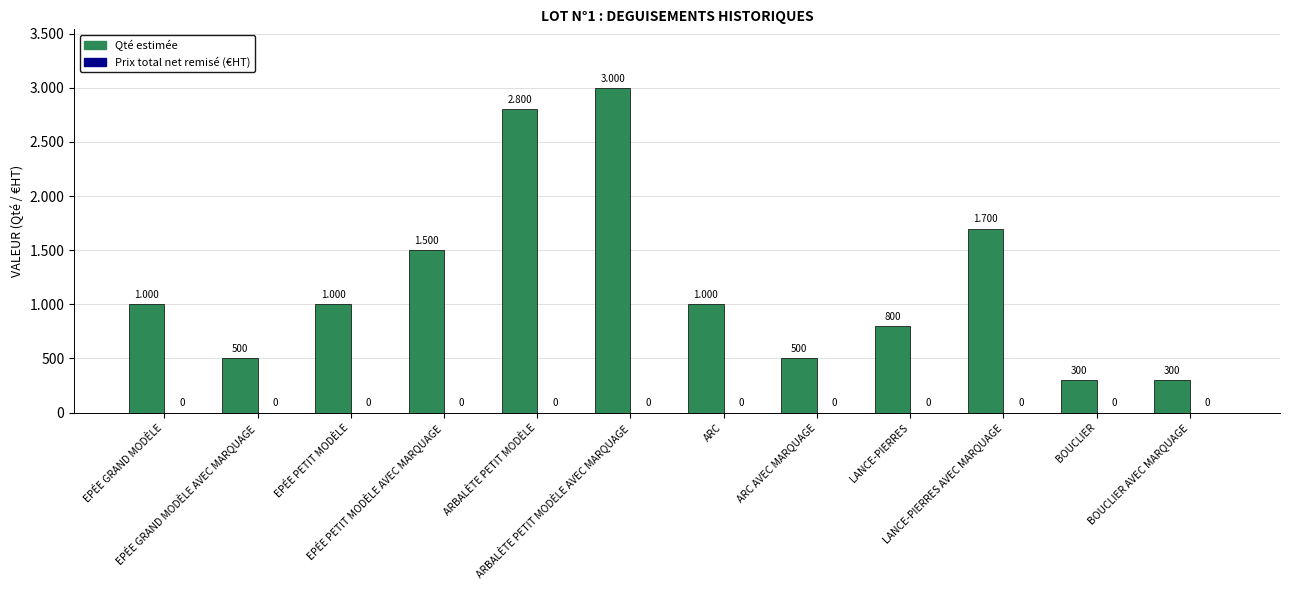

Reading left to right, transcribe all the data shown in this chart.

Qté estimée: EPÉE GRAND MODÈLE=1000	EPÉE GRAND MODÈLE AVEC MARQUAGE=500	EPÉE PETIT MODÈLE=1000	EPÉE PETIT MODÈLE AVEC MARQUAGE=1500	ARBALÈTE PETIT MODÈLE=2800	ARBALÈTE PETIT MODÈLE AVEC MARQUAGE=3000	ARC=1000	ARC AVEC MARQUAGE=500	LANCE-PIERRES=800	LANCE-PIERRES AVEC MARQUAGE=1700	BOUCLIER=300	BOUCLIER AVEC MARQUAGE=300
Prix total net remisé: EPÉE GRAND MODÈLE=0	EPÉE GRAND MODÈLE AVEC MARQUAGE=0	EPÉE PETIT MODÈLE=0	EPÉE PETIT MODÈLE AVEC MARQUAGE=0	ARBALÈTE PETIT MODÈLE=0	ARBALÈTE PETIT MODÈLE AVEC MARQUAGE=0	ARC=0	ARC AVEC MARQUAGE=0	LANCE-PIERRES=0	LANCE-PIERRES AVEC MARQUAGE=0	BOUCLIER=0	BOUCLIER AVEC MARQUAGE=0